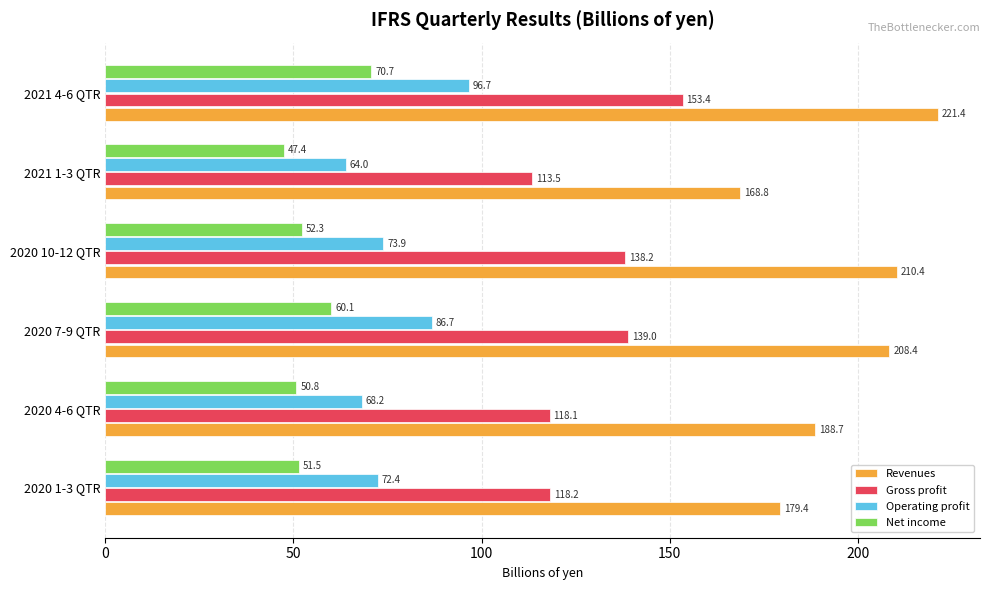

What is the difference between the maximum and minimum values in the Gross profit series?

39.9